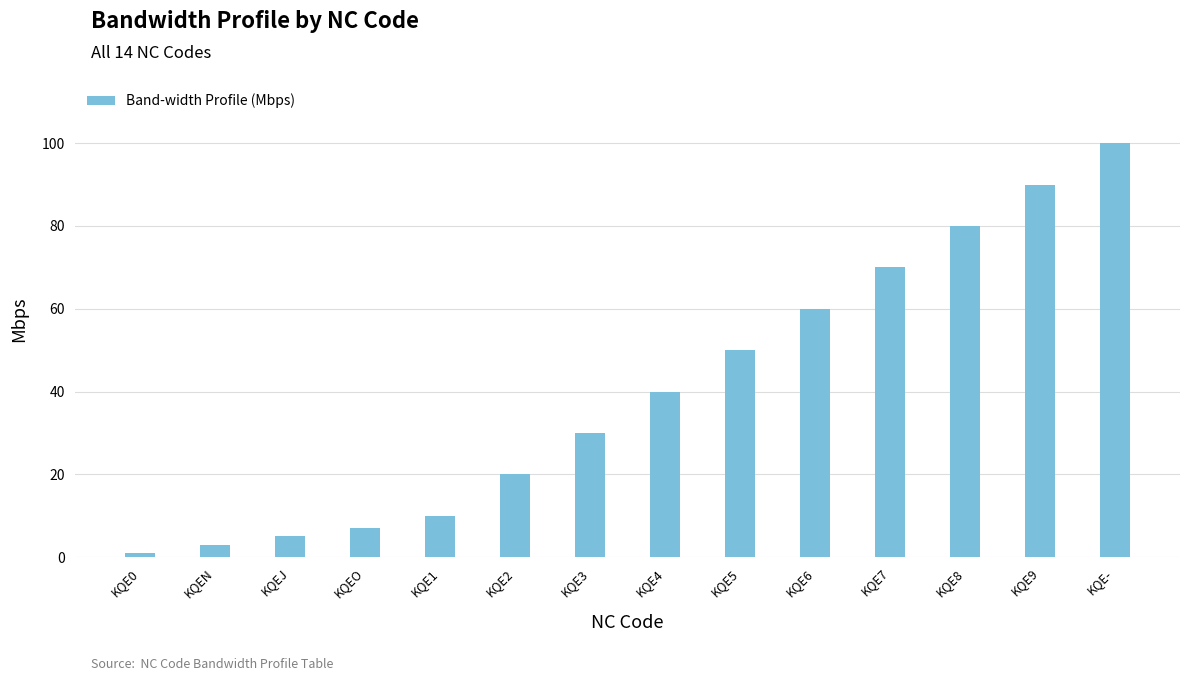

What position from the right is KQE8?

3